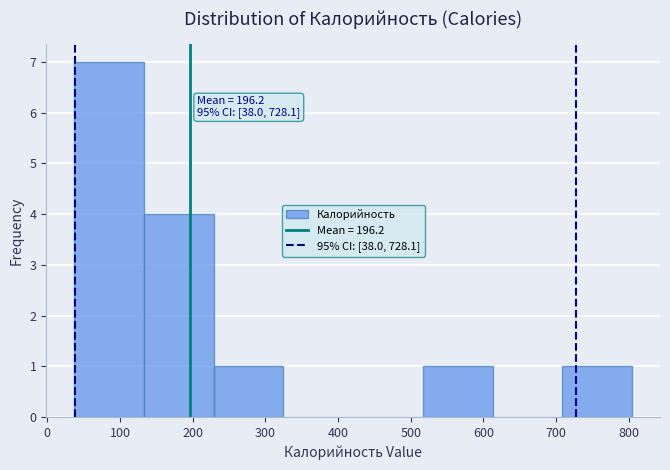

Which range on the x-axis has the tallest bar?

40 to 130